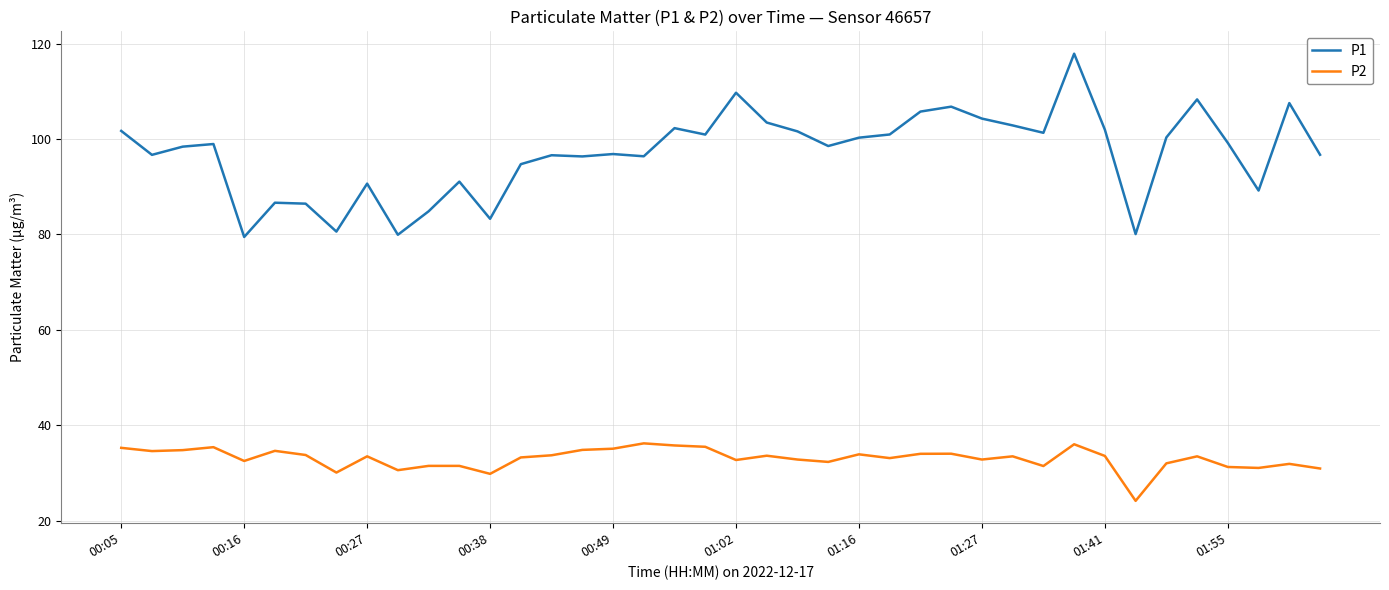

What is the difference between the second highest and minimum values in the P1 series?

30.2